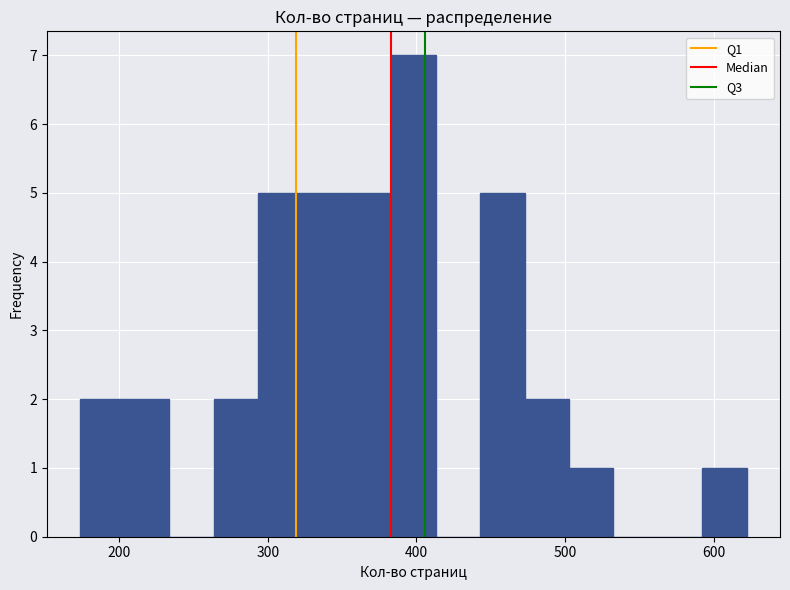

Read against the x-axis, roughly where is the centre of the tallest bar?

400